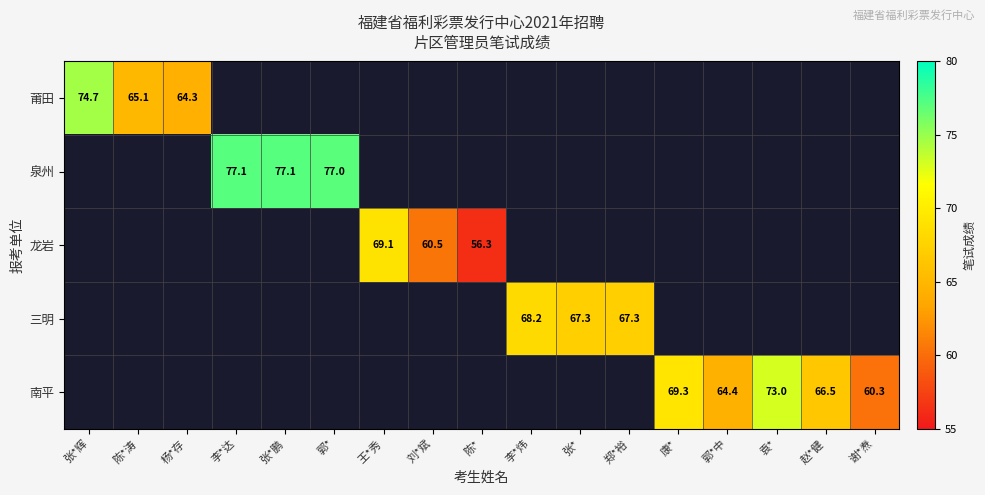

The value of 龙岩 at 刘*斌 is 36.3. True or false?

False